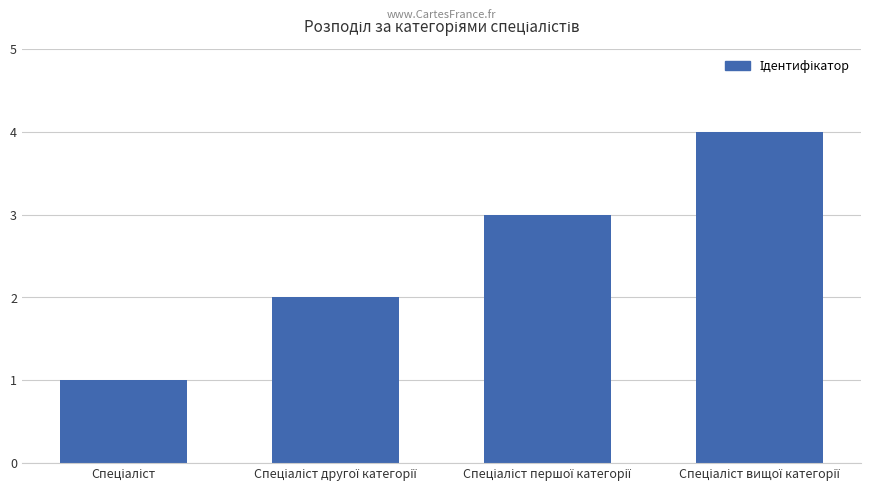

What is the sum of all values?

10